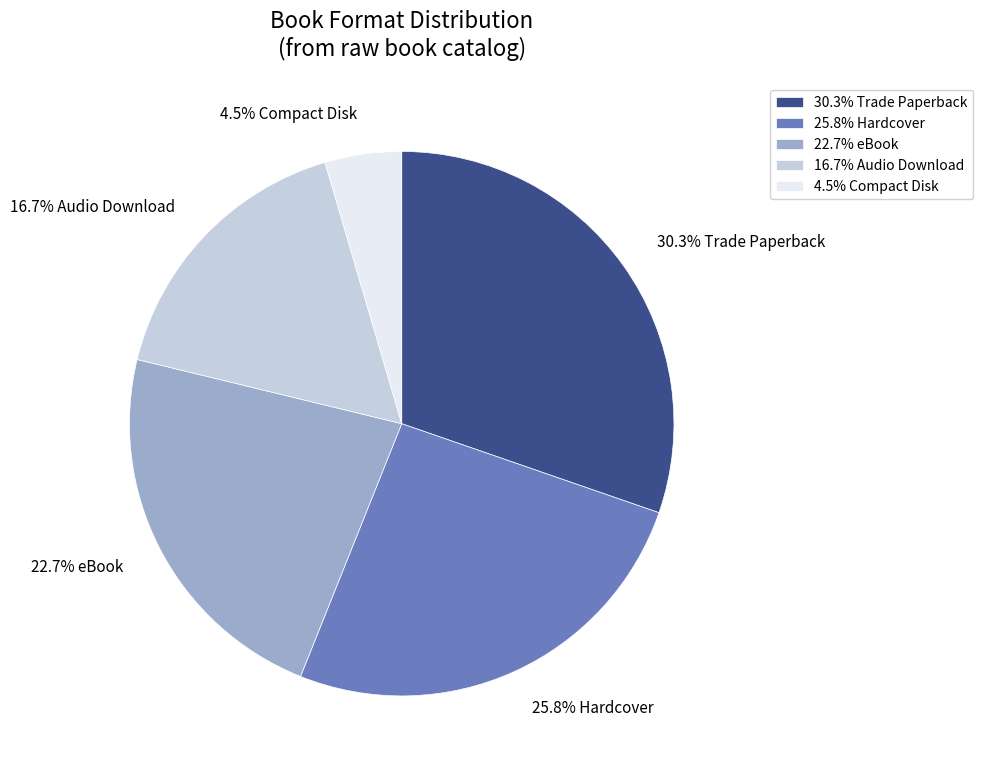

How many segments does this pie chart have?

5